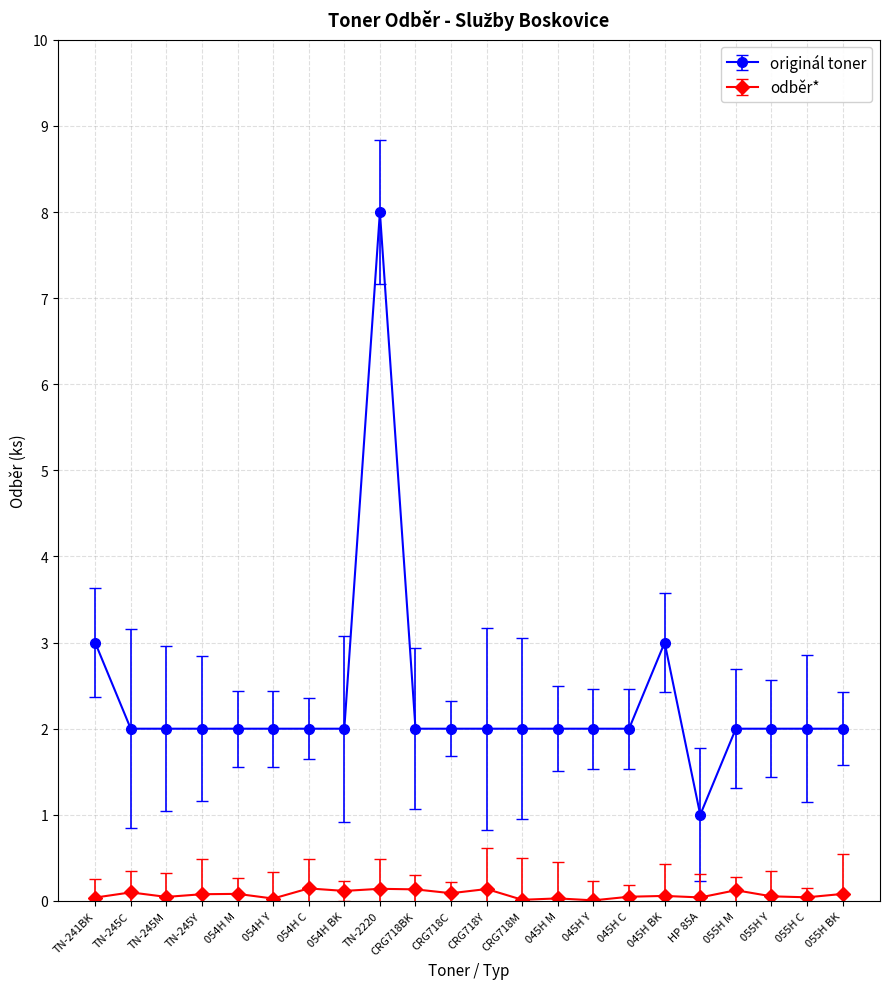

True or false: odběr* has more than 2 interior local peaks.

True